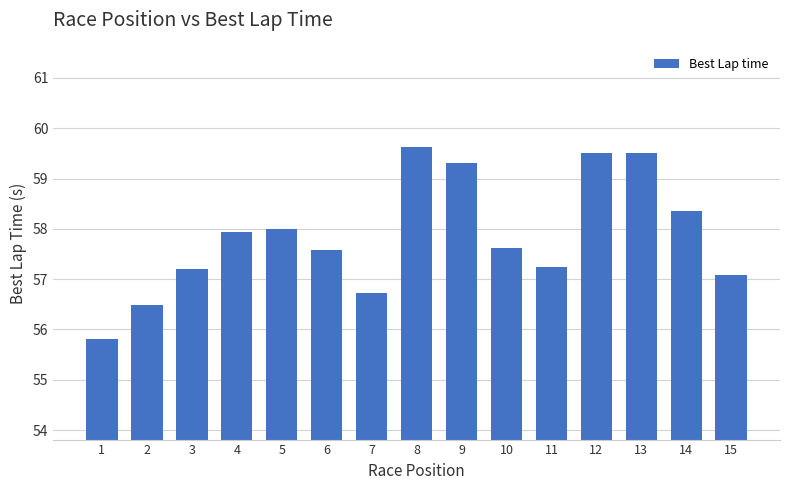

Are the bars grouped side by side (vs. stacked)?

No